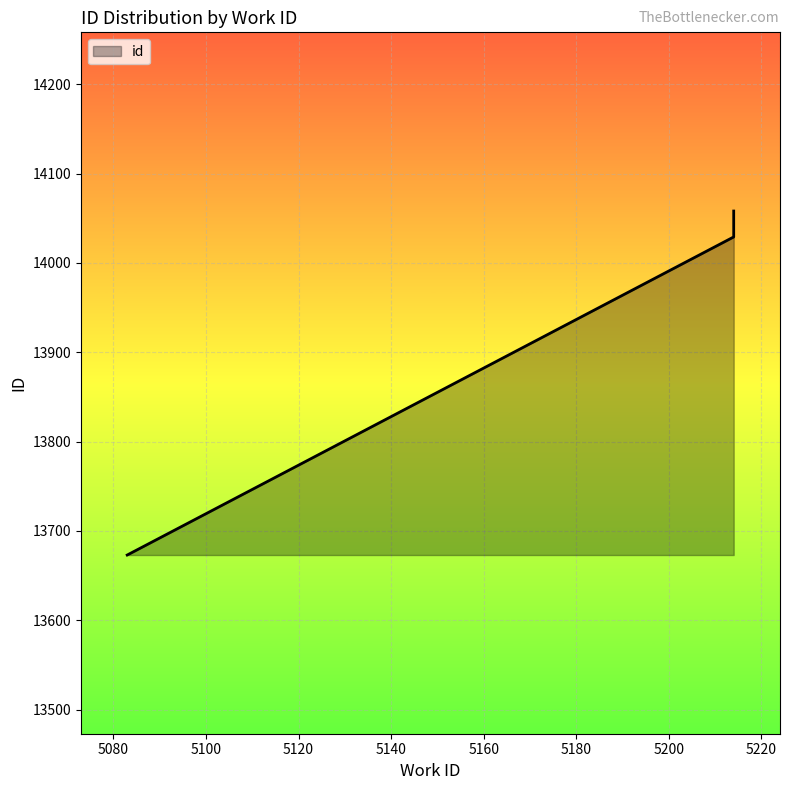

How many data points are above 14045?

4